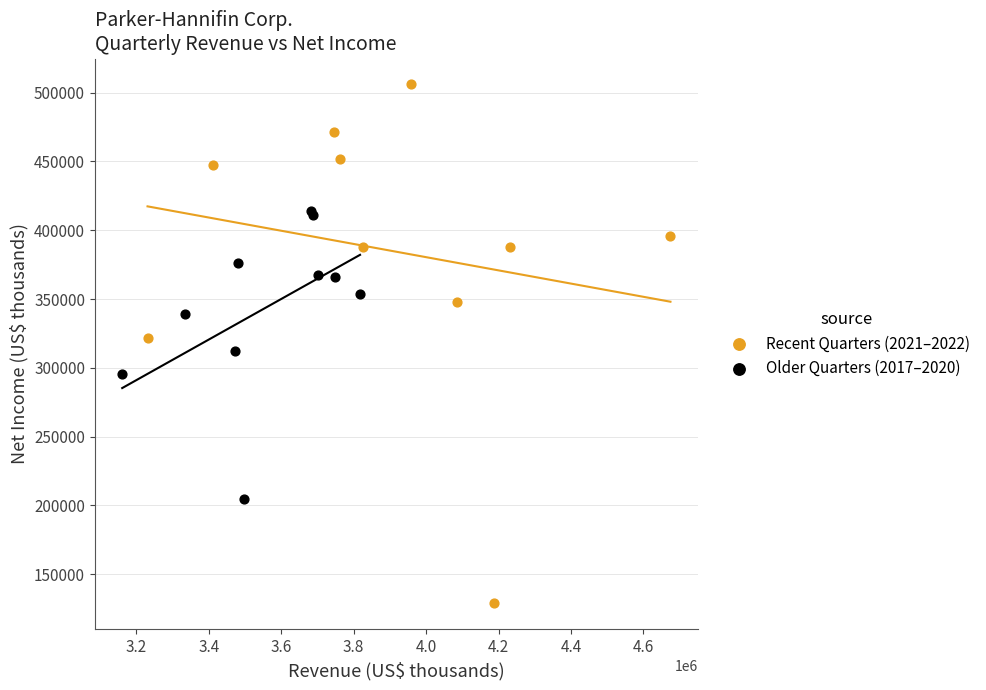

What are all the series names shown in the legend?

Recent Quarters (2021–2022), Older Quarters (2017–2020)